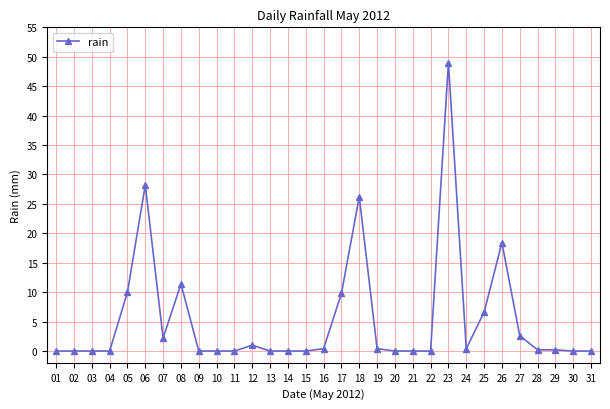

Which category has the highest value across all series?

23